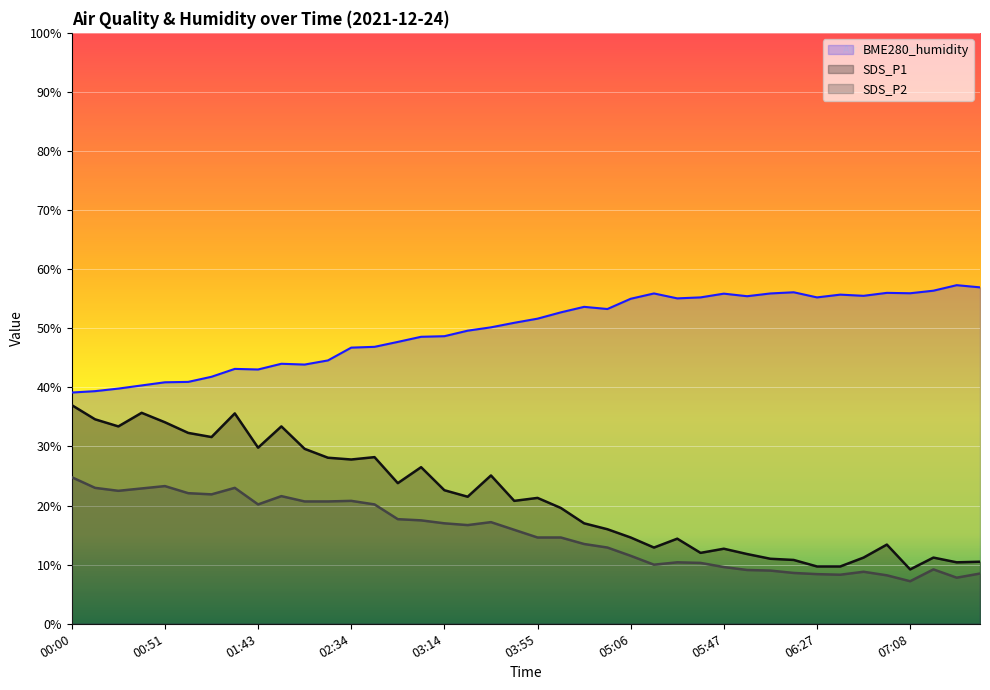

Reading left to right, extract all data points from this chart.

SDS_P1: 00:00=37.0	00:10=34.6	00:21=33.4	00:41=35.7	00:51=34.1	01:01=32.3	01:11=31.6	01:22=35.6	01:43=29.8	01:53=33.4	02:03=29.6	02:13=28.1	02:34=27.8	02:44=28.2	02:54=23.8	03:04=26.5	03:14=22.6	03:24=21.5	03:34=25.1	03:44=20.8	03:55=21.3	04:05=19.6	04:15=17.0	04:25=16.0	05:06=14.6	05:17=12.9	05:27=14.4	05:37=12.0	05:47=12.7	05:57=11.8	06:07=11.0	06:17=10.8	06:27=9.7	06:37=9.7	06:48=11.2	06:58=13.4	07:08=9.2	07:18=11.2	07:28=10.4	07:38=10.5
SDS_P2: 00:00=24.8	00:10=23.0	00:21=22.5	00:41=22.9	00:51=23.3	01:01=22.1	01:11=21.9	01:22=23.0	01:43=20.2	01:53=21.6	02:03=20.7	02:13=20.7	02:34=20.8	02:44=20.2	02:54=17.7	03:04=17.5	03:14=17.0	03:24=16.7	03:34=17.2	03:44=15.9	03:55=14.6	04:05=14.6	04:15=13.5	04:25=12.9	05:06=11.5	05:17=10.0	05:27=10.4	05:37=10.3	05:47=9.6	05:57=9.1	06:07=9.0	06:17=8.6	06:27=8.4	06:37=8.3	06:48=8.8	06:58=8.2	07:08=7.2	07:18=9.2	07:28=7.8	07:38=8.5
BME280_humidity: 00:00=39.1	00:10=39.4	00:21=39.8	00:41=40.3	00:51=40.9	01:01=40.9	01:11=41.8	01:22=43.1	01:43=43.0	01:53=44.0	02:03=43.9	02:13=44.6	02:34=46.7	02:44=46.9	02:54=47.7	03:04=48.6	03:14=48.7	03:24=49.6	03:34=50.2	03:44=50.9	03:55=51.6	04:05=52.7	04:15=53.6	04:25=53.3	05:06=55.0	05:17=55.9	05:27=55.1	05:37=55.2	05:47=55.9	05:57=55.4	06:07=55.9	06:17=56.1	06:27=55.2	06:37=55.7	06:48=55.5	06:58=56.0	07:08=55.9	07:18=56.4	07:28=57.3	07:38=56.9